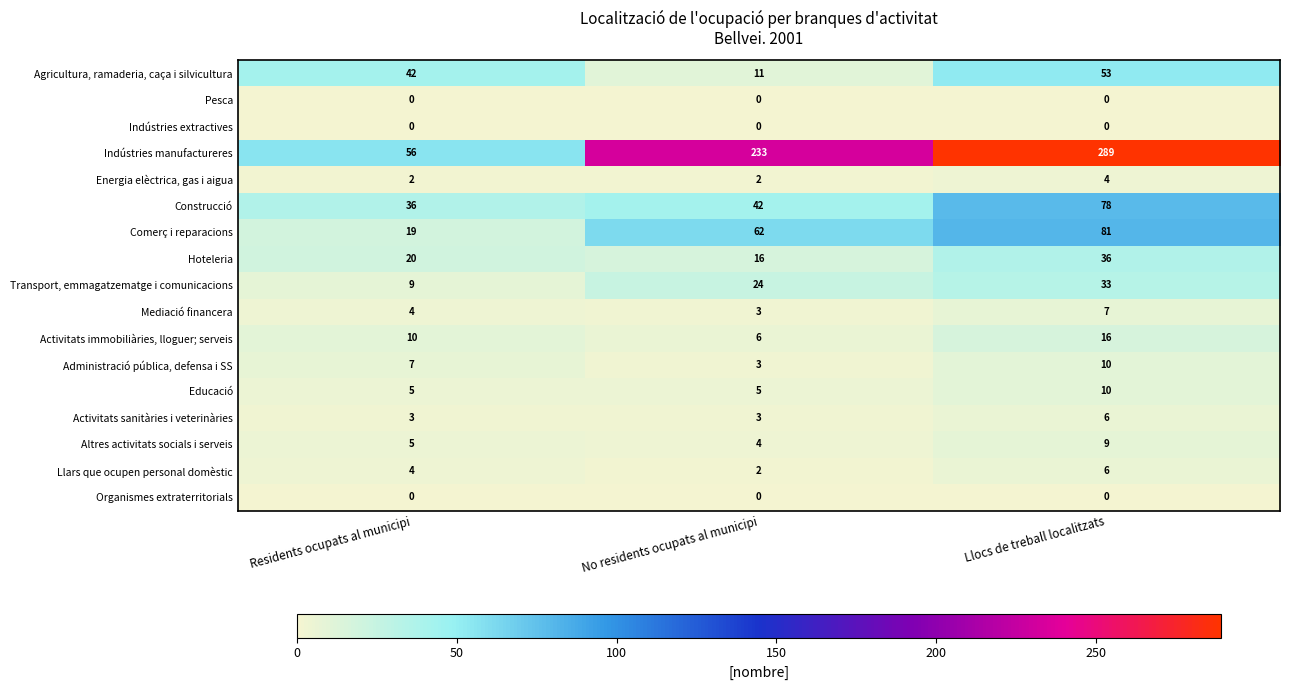

What is the difference between the highest and lowest values at Llocs de treball localitzats?

289